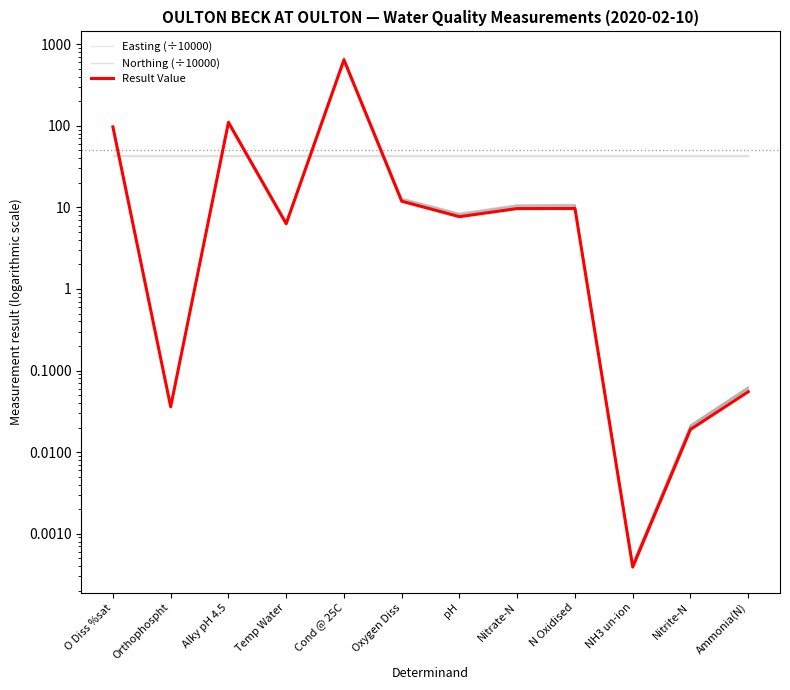

What are all the series names shown in the legend?

Easting (÷10000), Northing (÷10000), Result Value